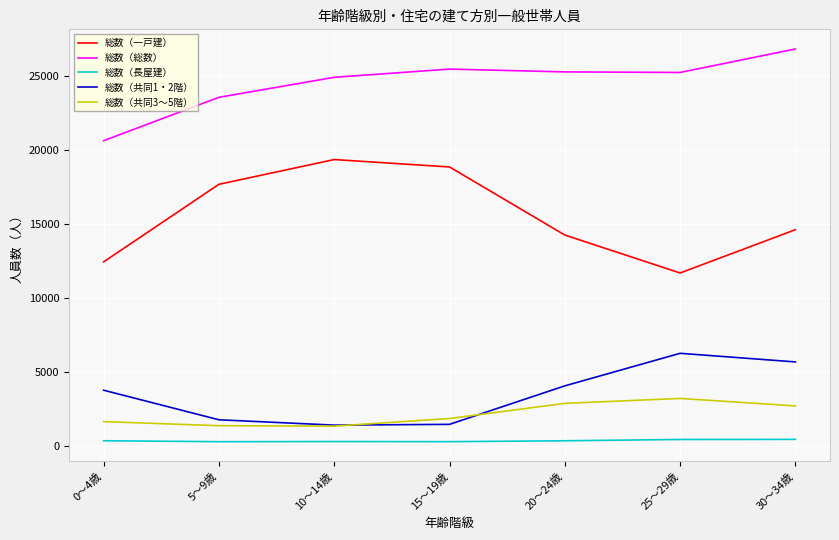

Which series ends up on top after the final intersection of 総数（共同1・2階） and 総数（共同3～5階）?

総数（共同1・2階）